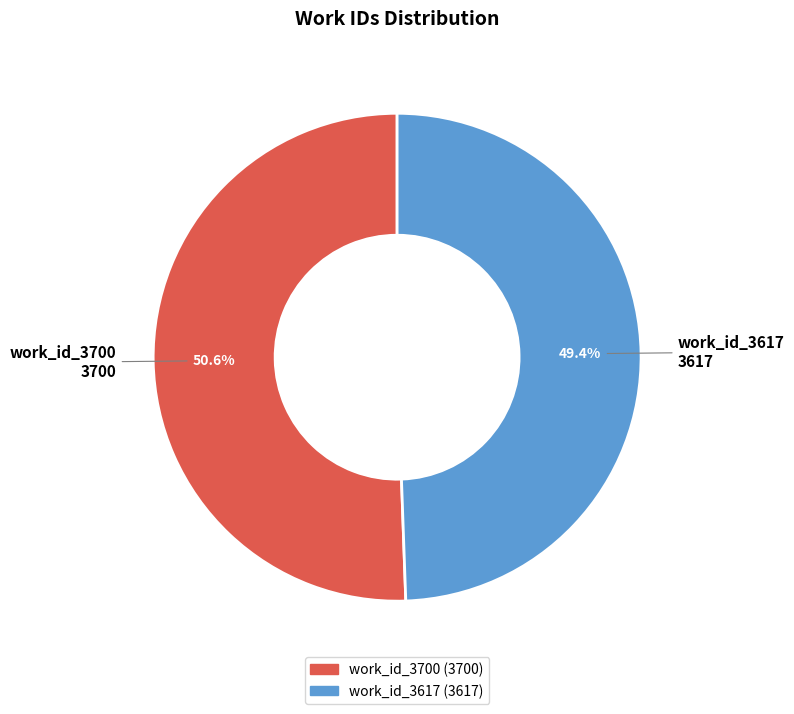

How many slices are in this pie chart?

2